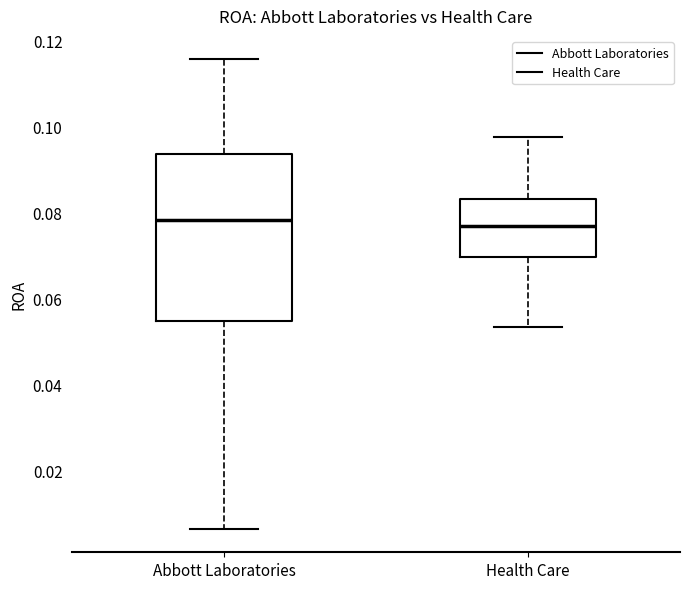

Where does the upper whisker of the box for Health Care end on the y-axis? The values are not printed on the chart, so give them approximately, as read against the axis.

0.098